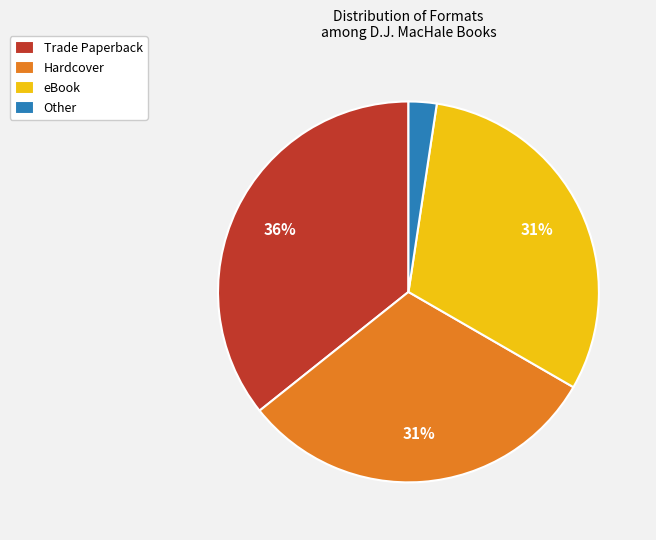

To the nearest percent, what is the average slice percentage?

25%